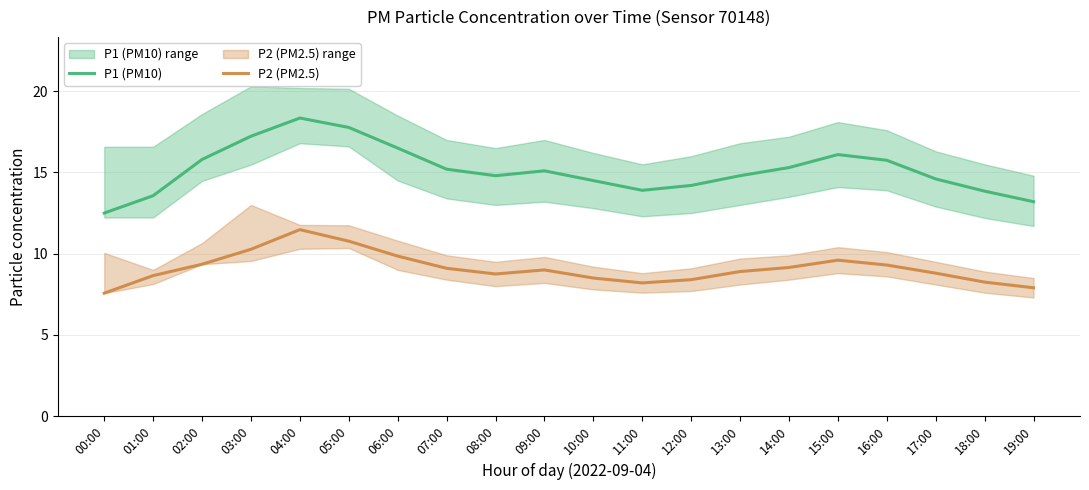

Where is P2 (PM2.5) nearest to the value 9?

09:00